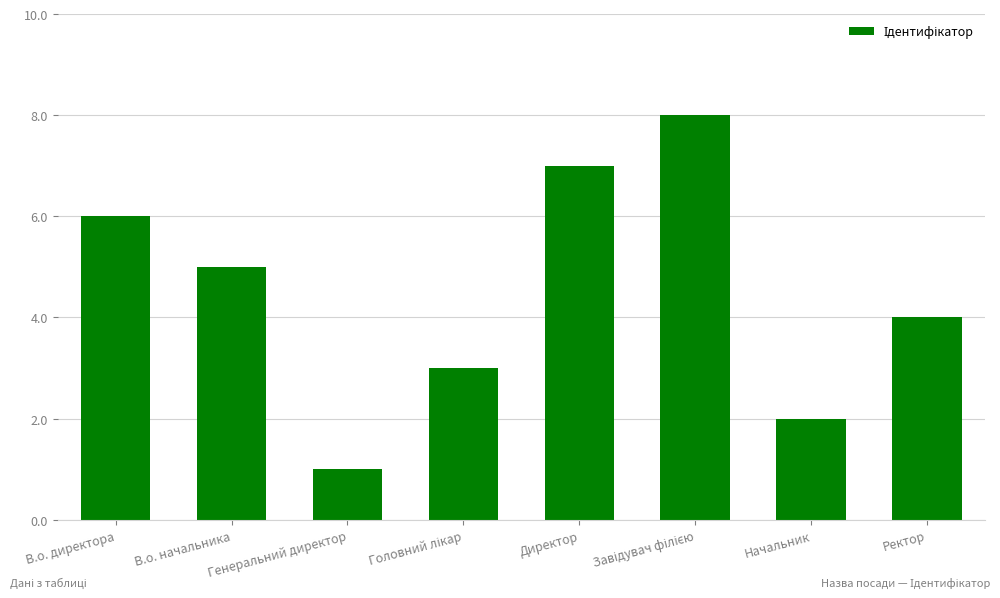

Count the number of categories in the chart.

8